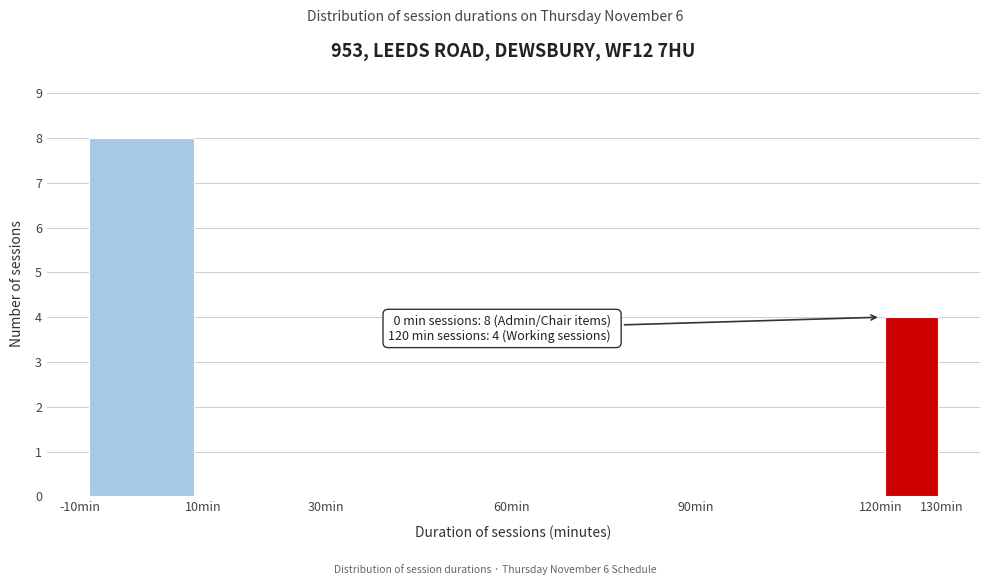

Over which range of the x-axis is the bar tallest?

-10 to 10